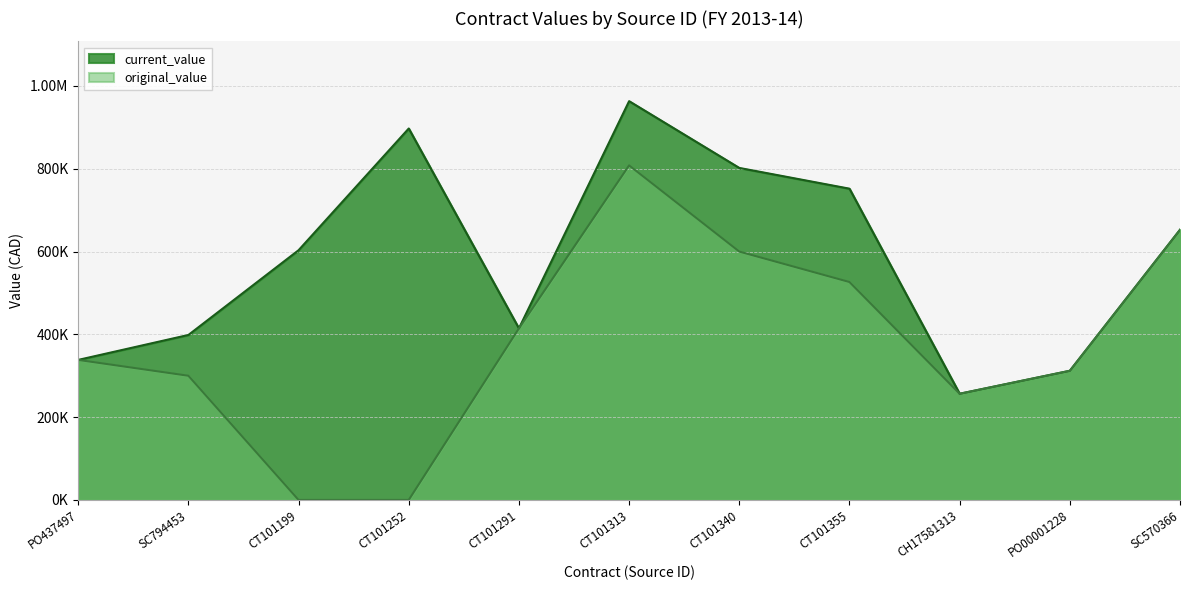

In original_value, how many points are lower than both neighbors (excluding endpoints)?

1